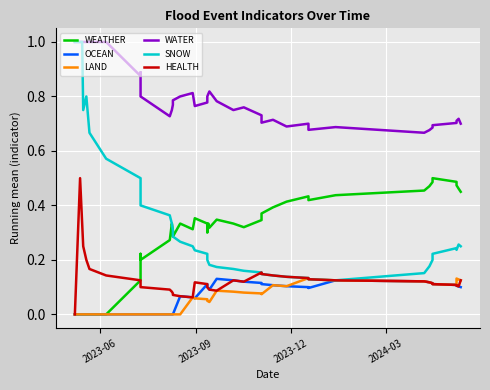

How many data points in LAND are above 0?

25